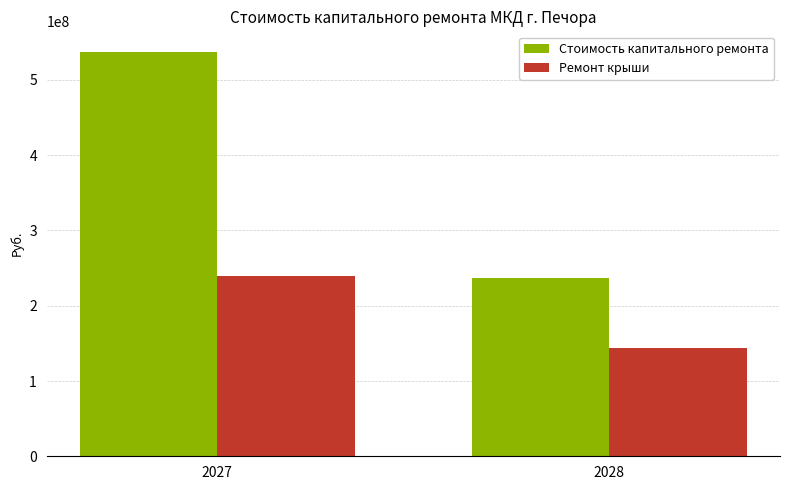

What is the average value of the Стоимость капитального ремонта series?

387338826.8